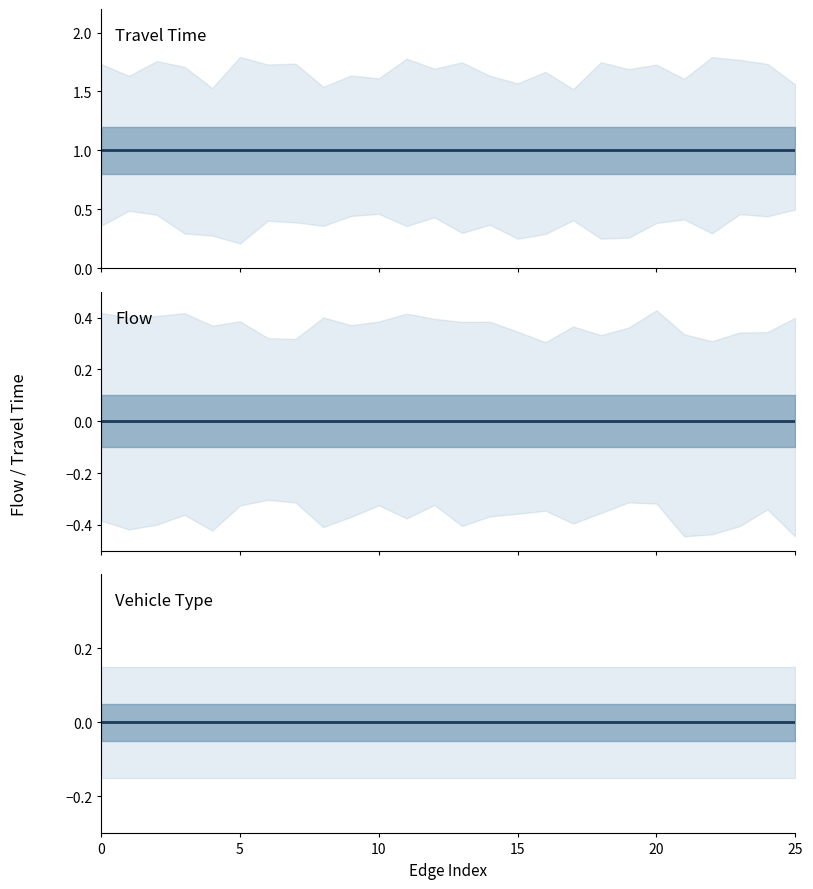

Which series has the largest total across all categories?

travel_time